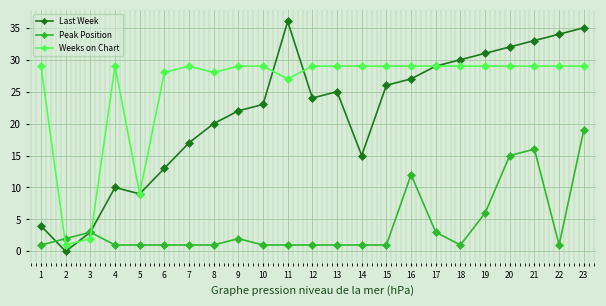

What is the value of the Peak Position point at the 20th from the left?

15